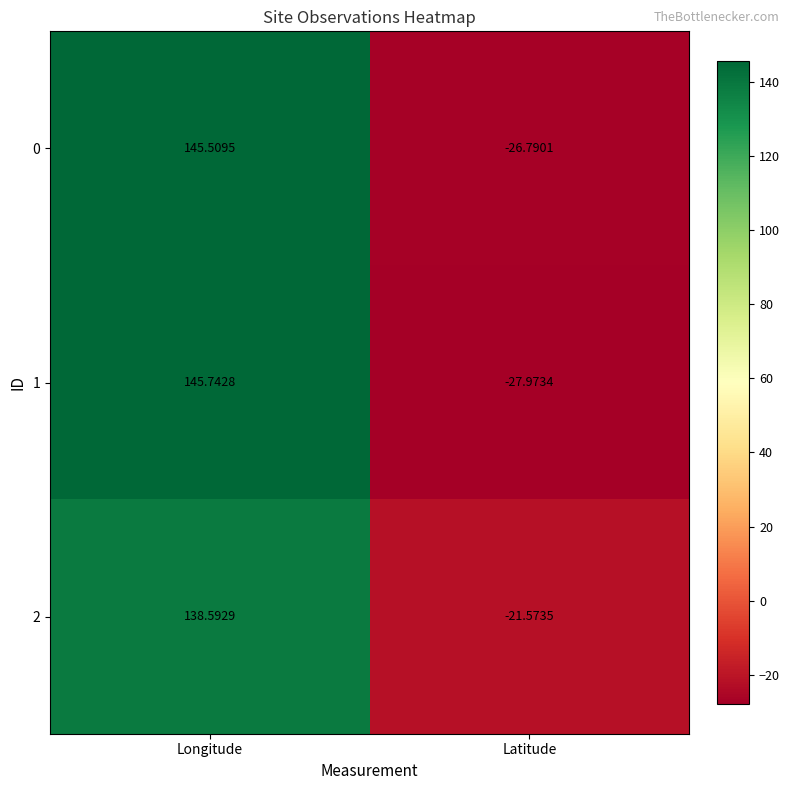

Where does the 1 series first go above 145?

Longitude